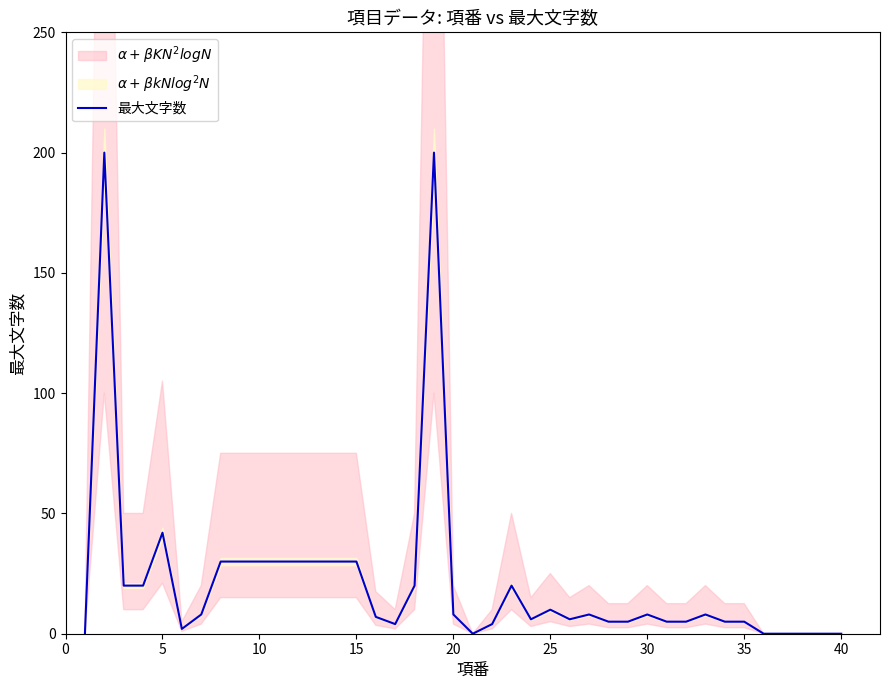

At which label is 最大文字数 closest to 100?

5